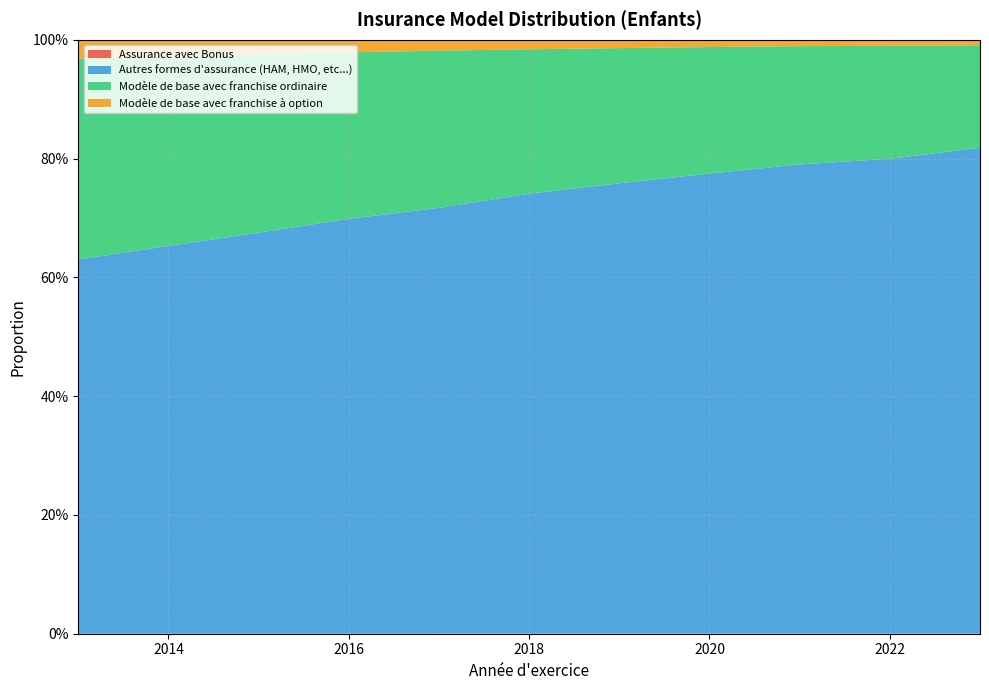

Reading right to left, what are all the values shown in this chart?

Assurance avec Bonus: 2023=0.0	2022=0.0	2021=0.0	2020=0.0	2019=0.0	2018=0.0	2017=0.0	2016=0.0	2015=0.0	2014=0.0	2013=0.0
Autres formes d'assurance (HAM, HMO, etc...): 2023=0.8	2022=0.8	2021=0.8	2020=0.8	2019=0.8	2018=0.7	2017=0.7	2016=0.7	2015=0.7	2014=0.7	2013=0.6
Modèle de base avec franchise ordinaire: 2023=0.2	2022=0.2	2021=0.2	2020=0.2	2019=0.2	2018=0.2	2017=0.3	2016=0.3	2015=0.3	2014=0.3	2013=0.3
Modèle de base avec franchise à option: 2023=0.0	2022=0.0	2021=0.0	2020=0.0	2019=0.0	2018=0.0	2017=0.0	2016=0.0	2015=0.0	2014=0.0	2013=0.0